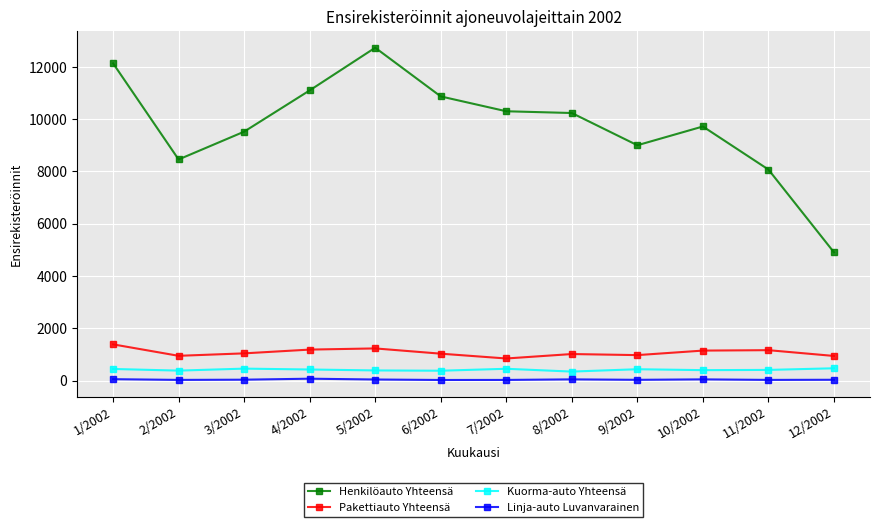

Which series changed the most between 3/2002 and 12/2002?

Henkilöauto Yhteensä